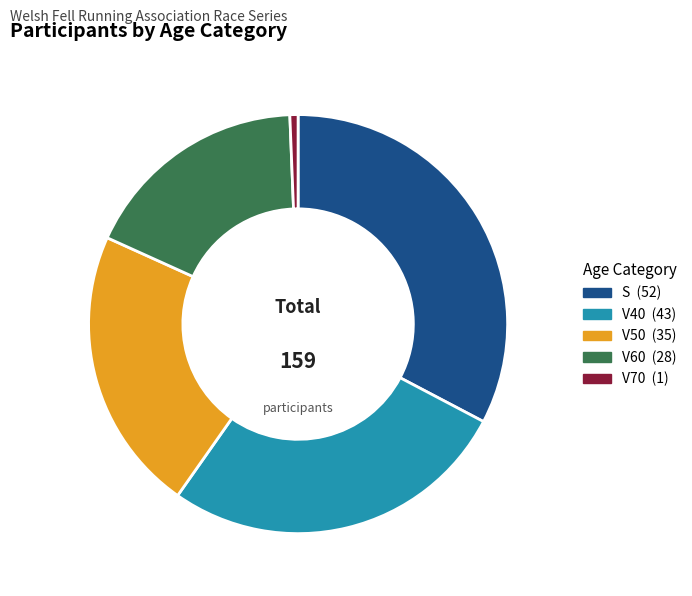

How many segments does this pie chart have?

5